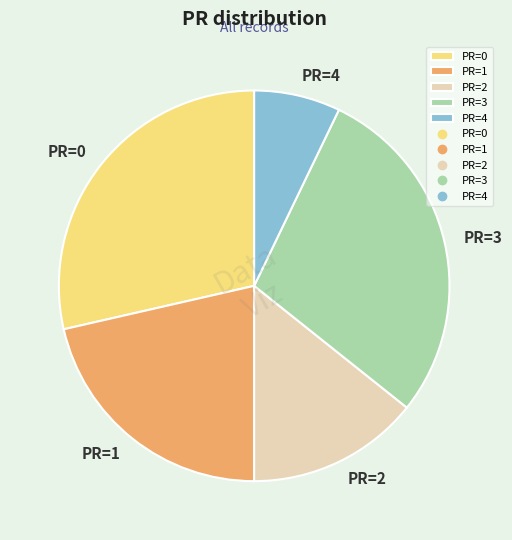

What is the smallest slice in the pie chart?

PR=4